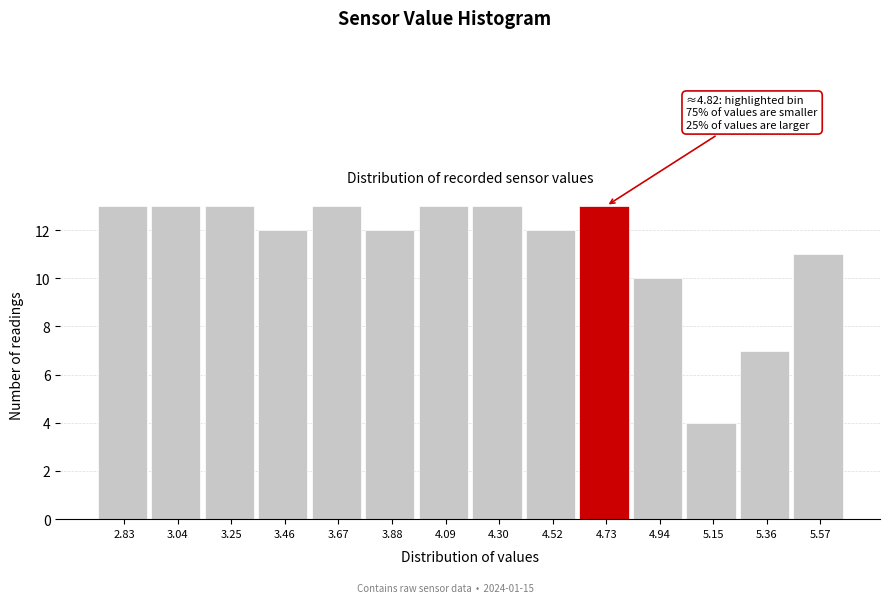

Reading left to right, list all the values displayed in this chart.

13	13	13	12	13	12	13	13	12	13	10	4	7	11